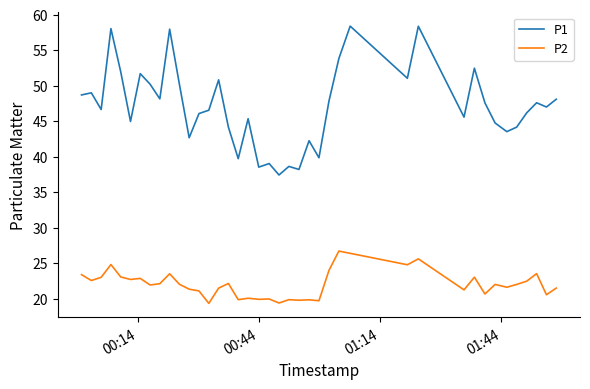

What is the minimum value for P2?

19.3